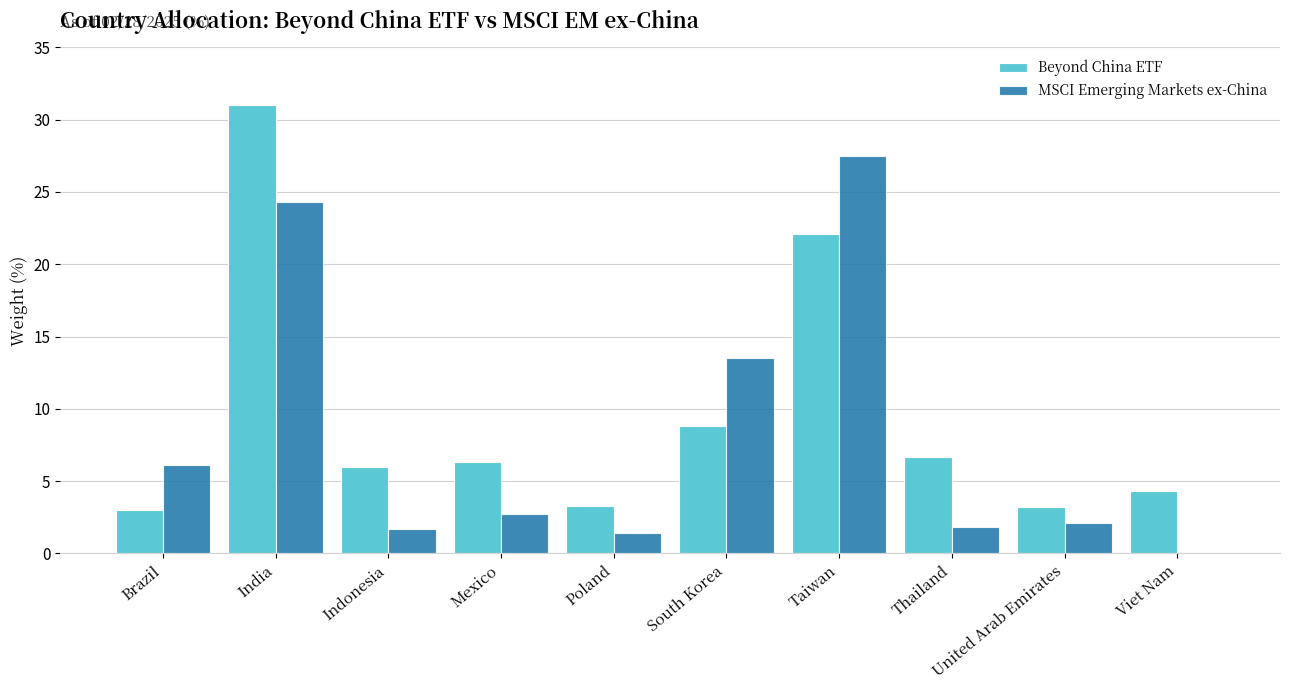

What is the sum of the Beyond China ETF values at Poland and Mexico?

9.6